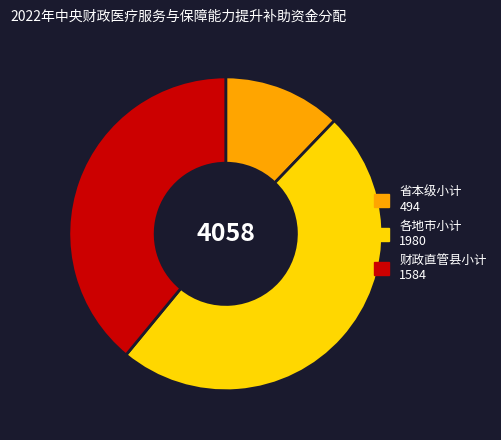

How many segments does this pie chart have?

3